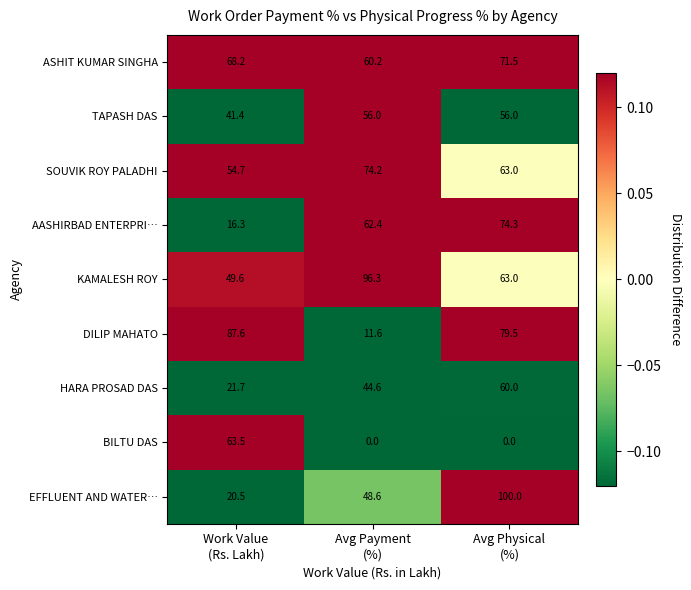

At how many categories does at least one series exceed 72?

3